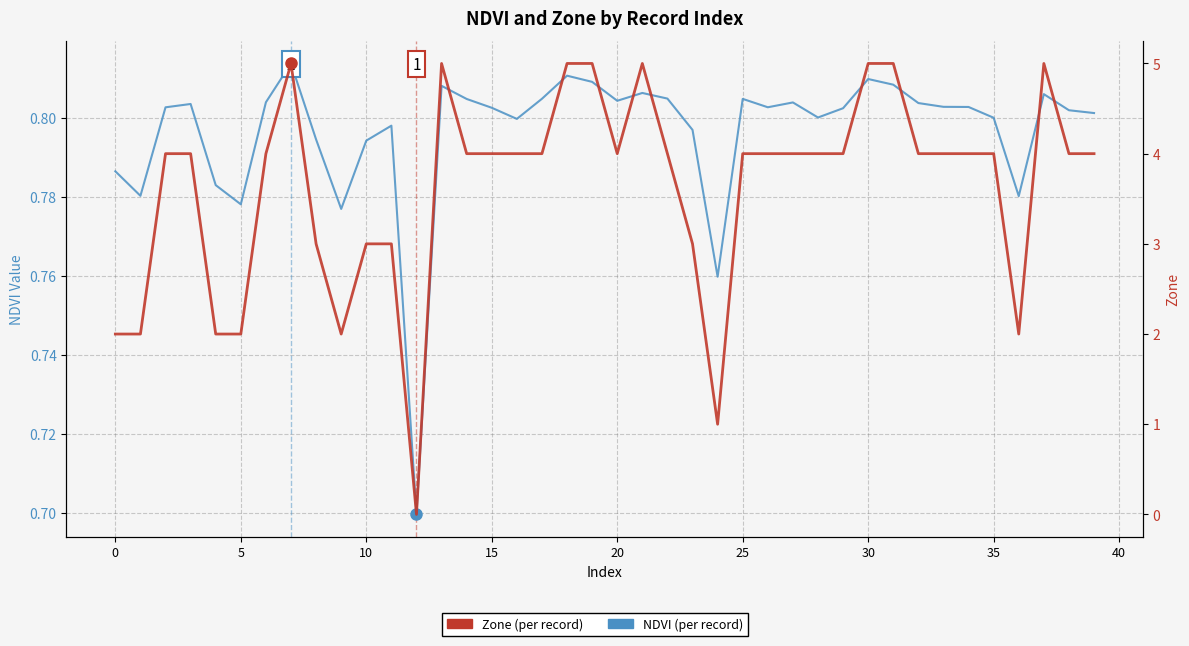

Where is NDVI (per record) nearest to the value 0?

12